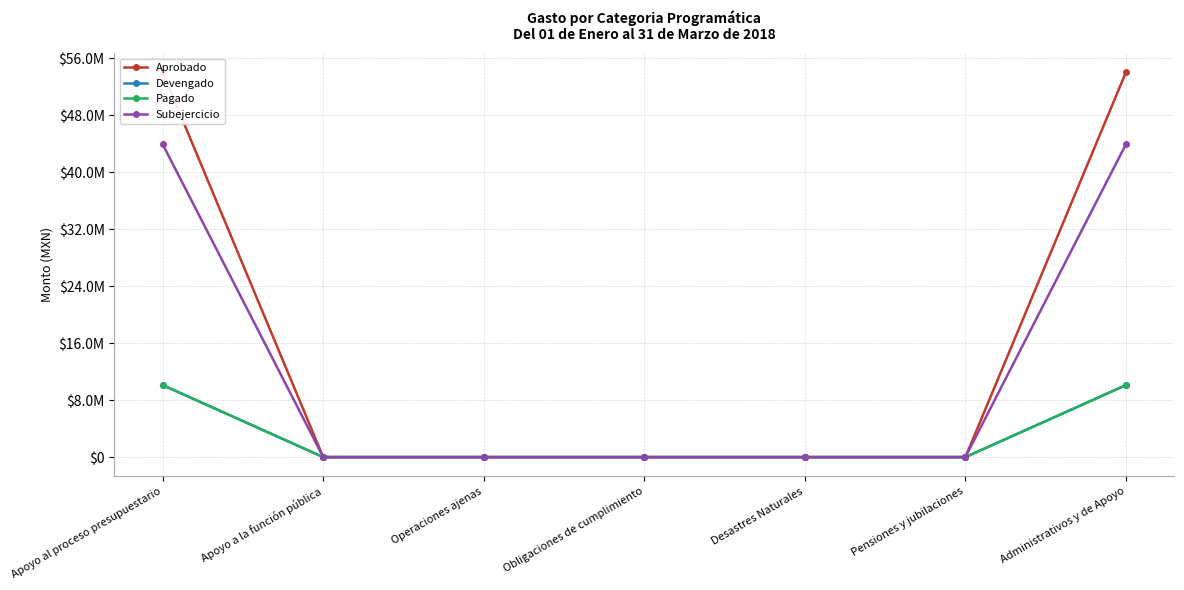

Which series has the largest total across all categories?

Aprobado